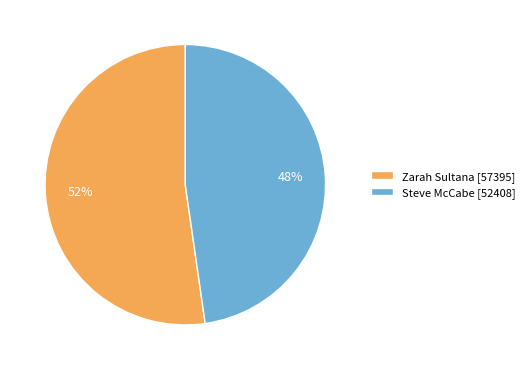

How many segments does this pie chart have?

2